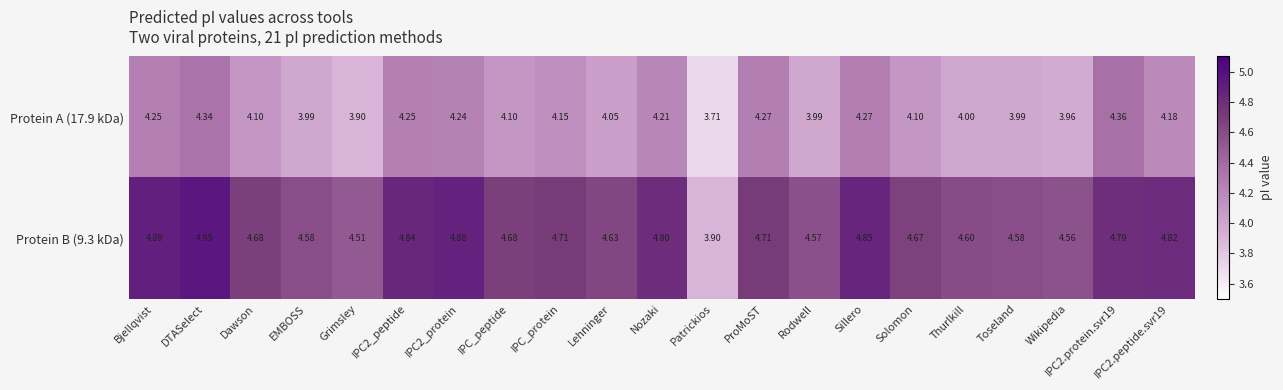

Which series has the largest total across all categories?

Protein B (9.3 kDa)